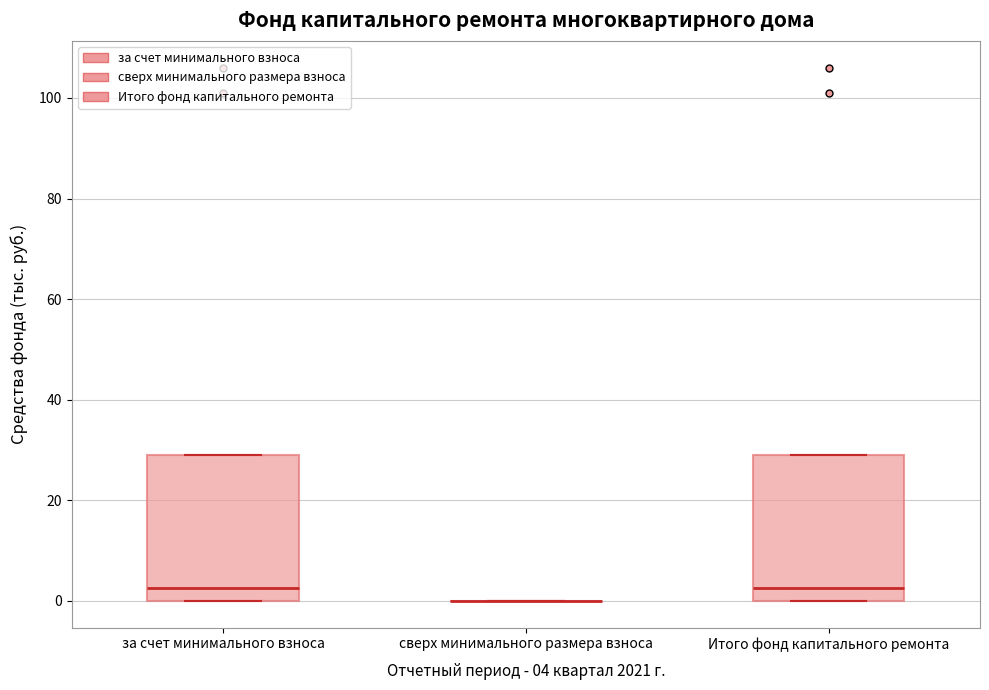

Reading left to right, transcribe this box plot: for each box, give where its median line is, the range the box spans, and where its two whiskers end, as read against the y-axis. The values are not printed on the chart, so give them approximately, as read against the axis.

за счет минимального взноса: median 2, box 0 to 30, whiskers 0 to 30
сверх минимального размера взноса: box collapsed to a line at 0, whiskers 0 to 0
Итого фонд капитального ремонта: median 2, box 0 to 30, whiskers 0 to 30